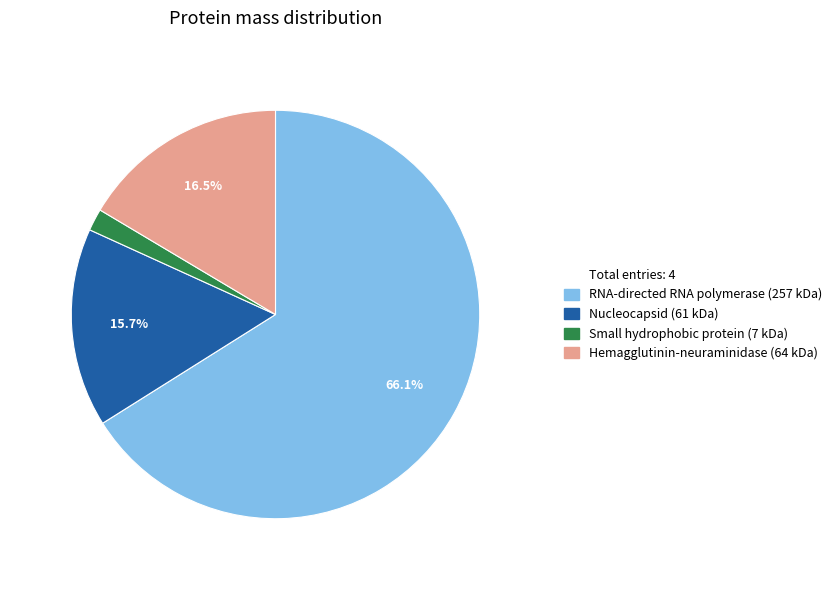

Is there any slice that represents more than half of the pie?

Yes